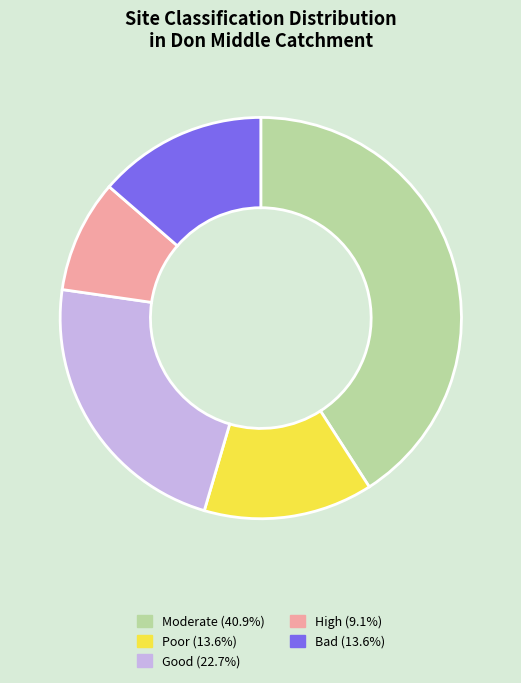

Which has a higher value, High or Poor?

Poor